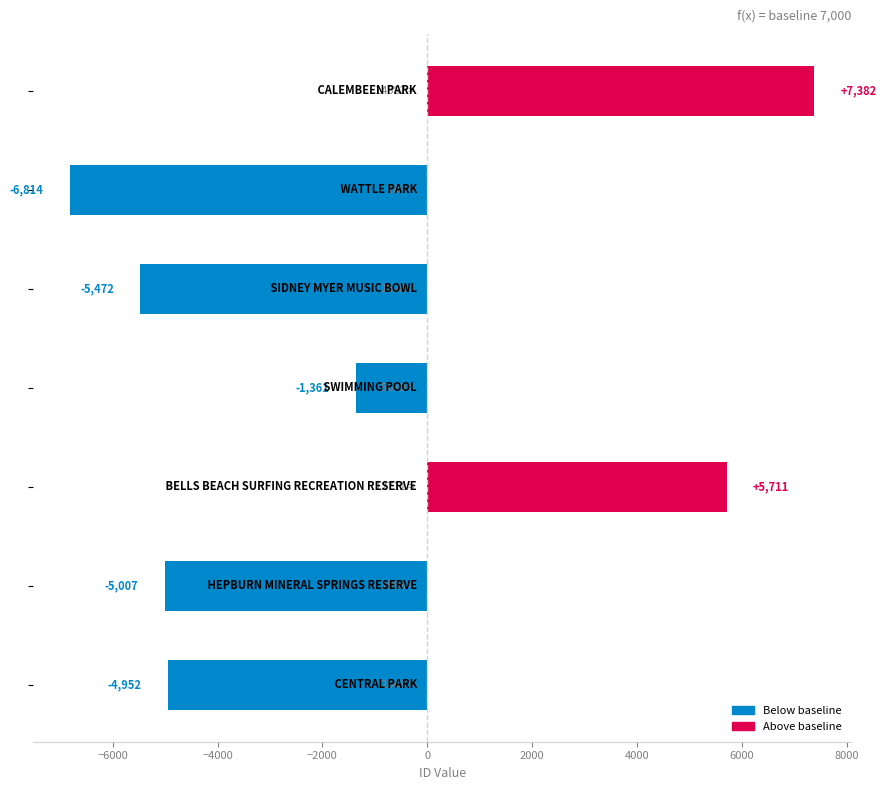

What is the difference between the maximum and second lowest values?

12854